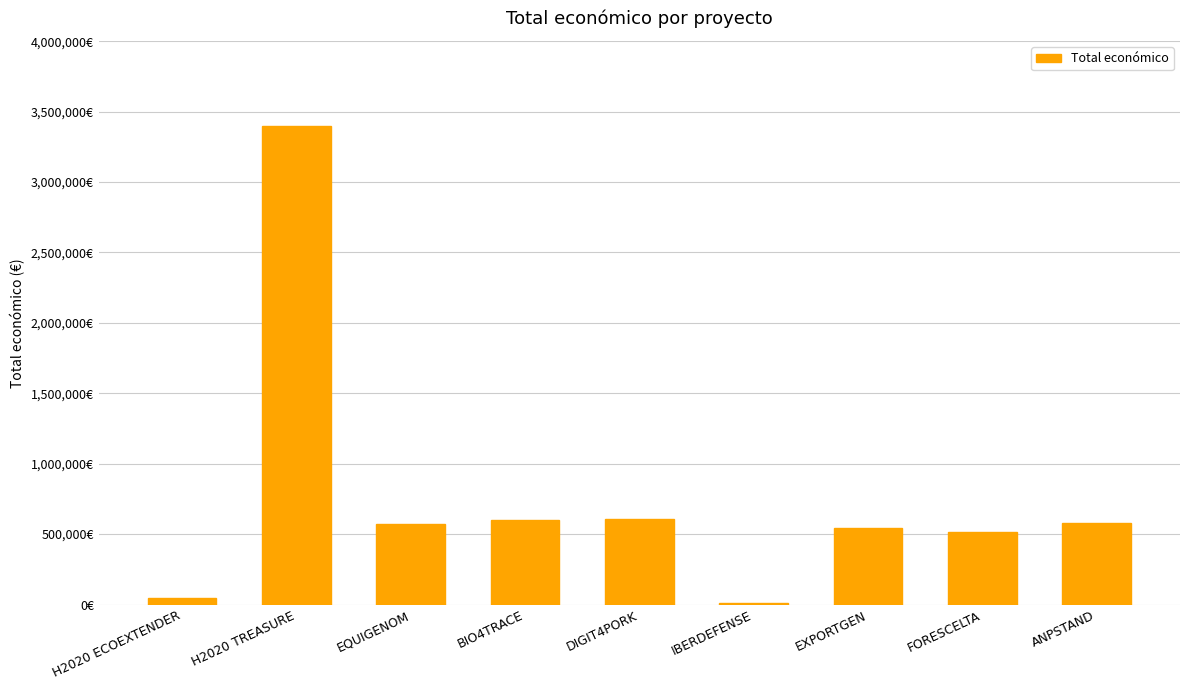

What position from the right is DIGIT4PORK?

5